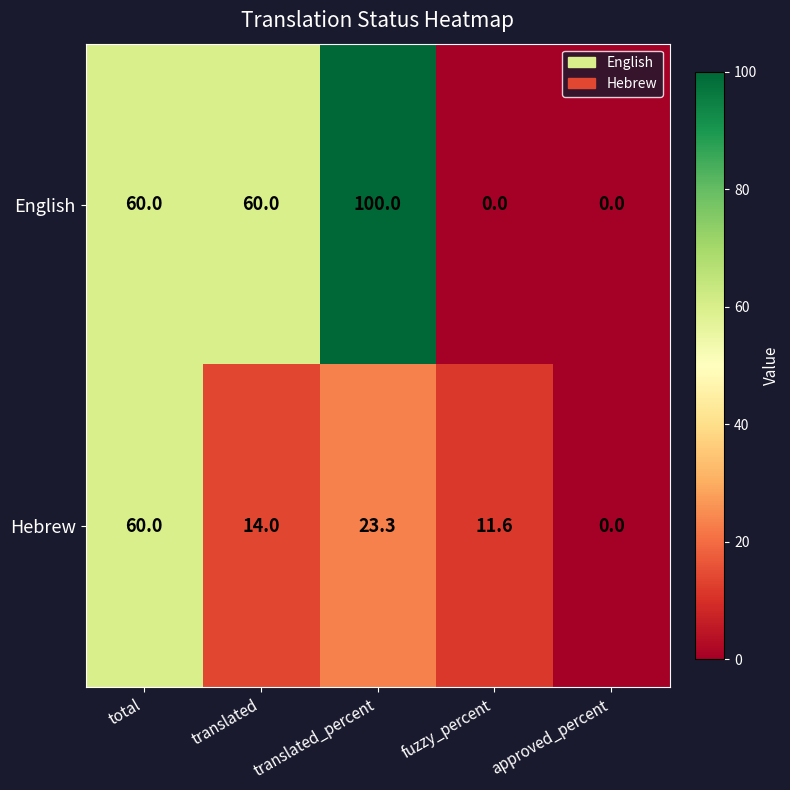

Which series changed the most between total and translated?

Hebrew